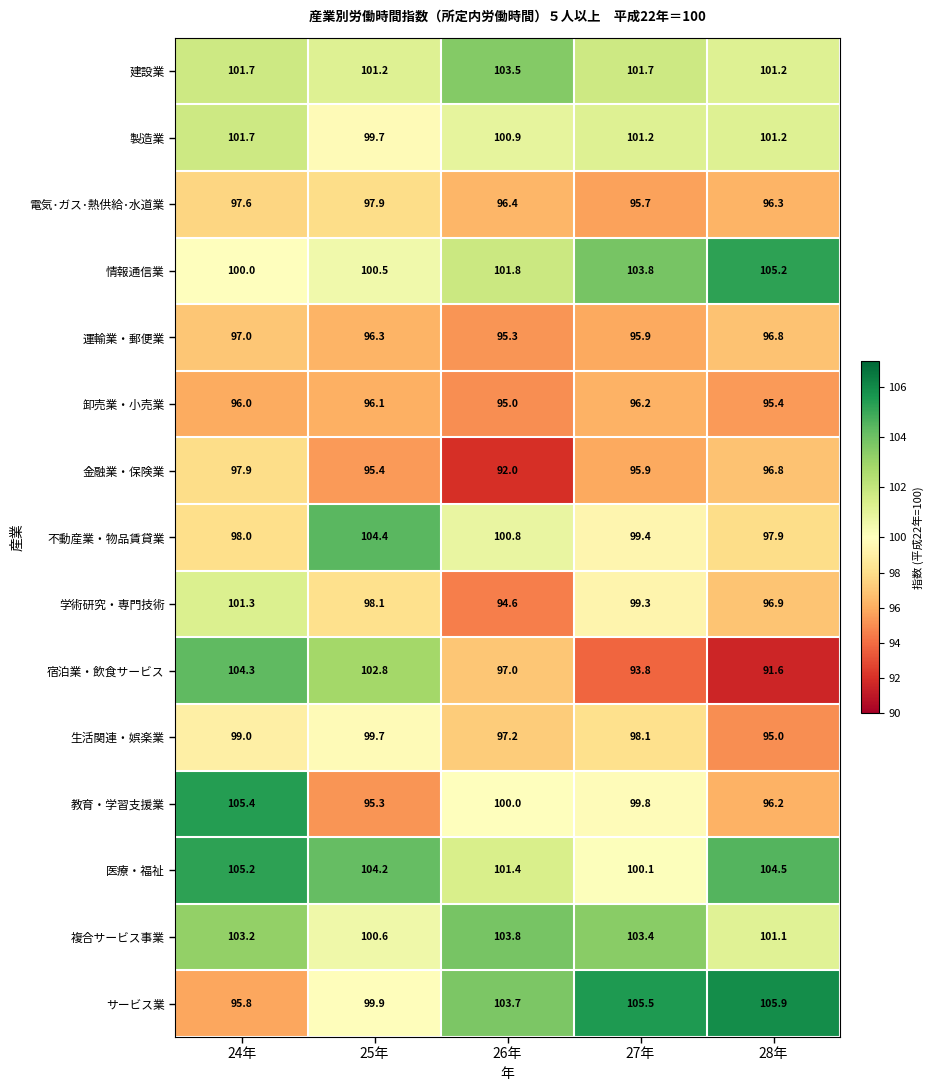

What is the smallest value displayed?

91.6